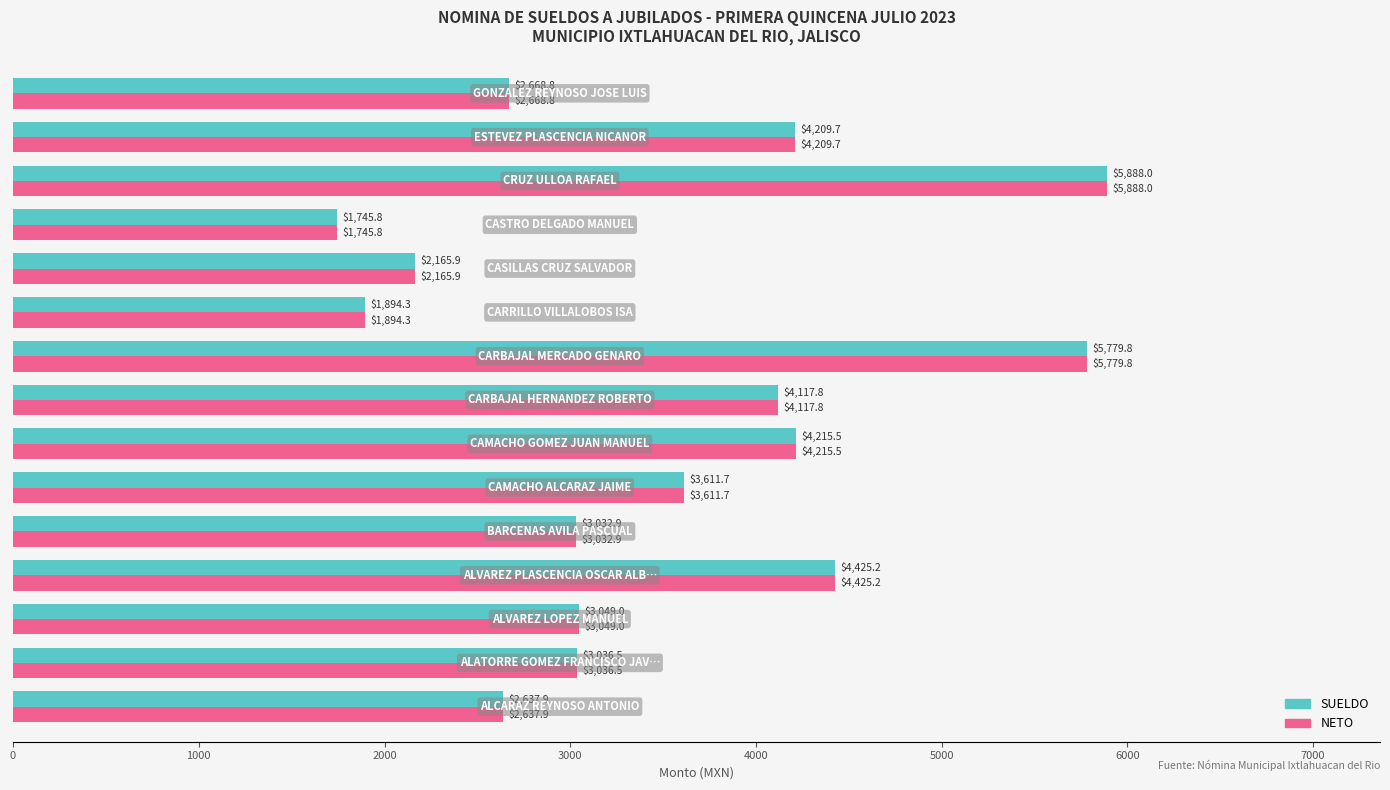

What is the minimum value shown in the chart?

1745.8